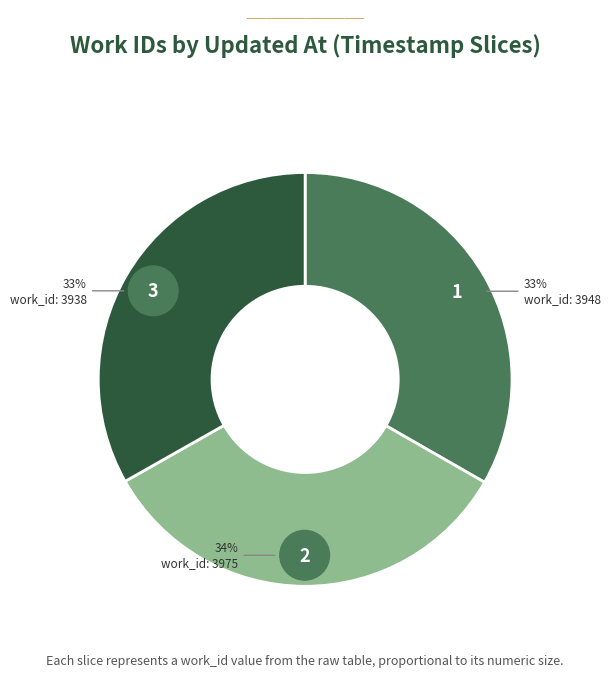

How much of the chart is everything except 2011-07-15 03:59:02 UTC?

66.5%